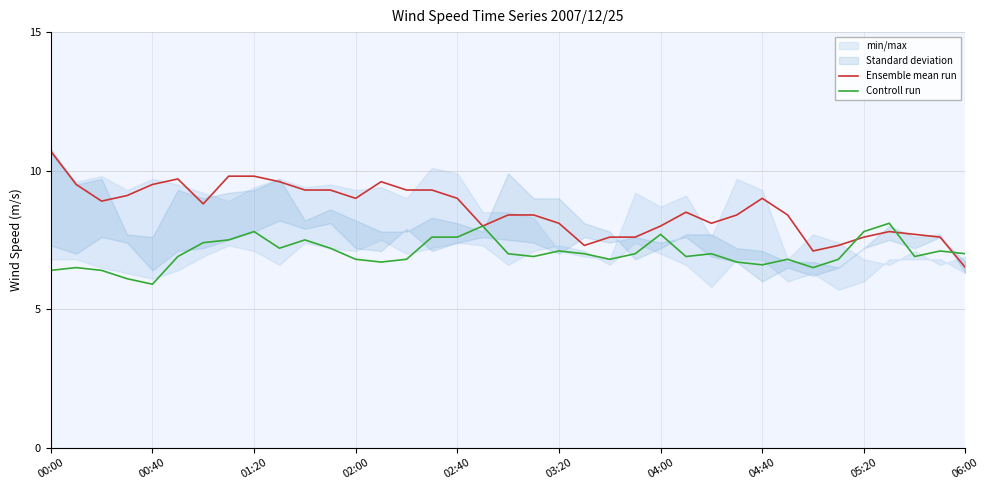

What is the approximate value of Controll run at 00:00?

6.4